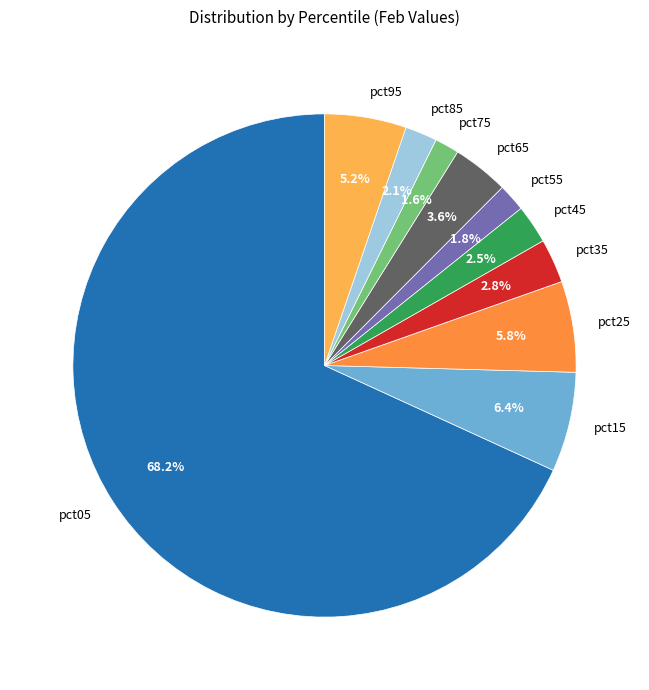

To the nearest percent, what is the combined percentage of pct45 and pct85?

5%